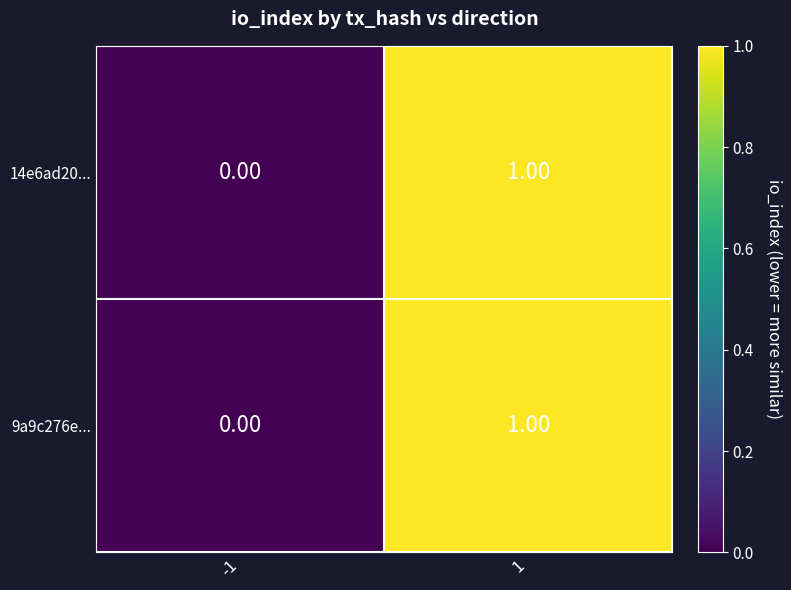

Is the value of 9a9c276e... at 1 greater than the value of 14e6ad20... at -1?

Yes